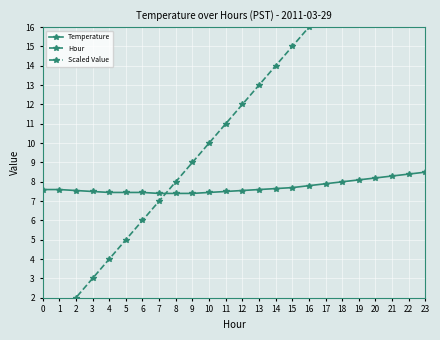

At which label does Temperature reach its peak?

23